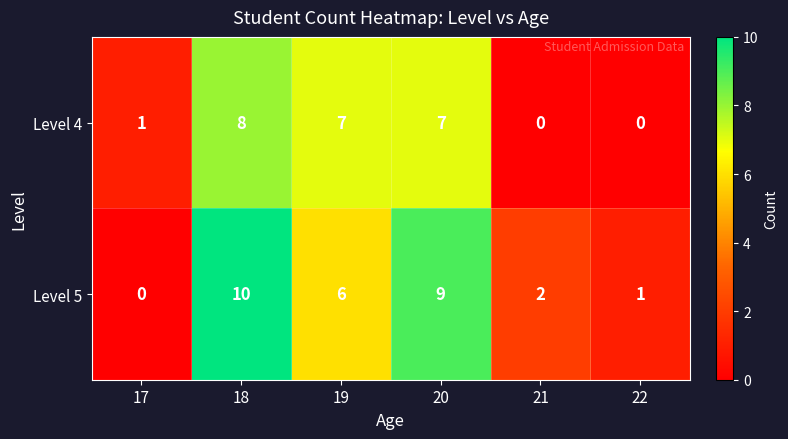

How many values in Level 4 are above zero?

4